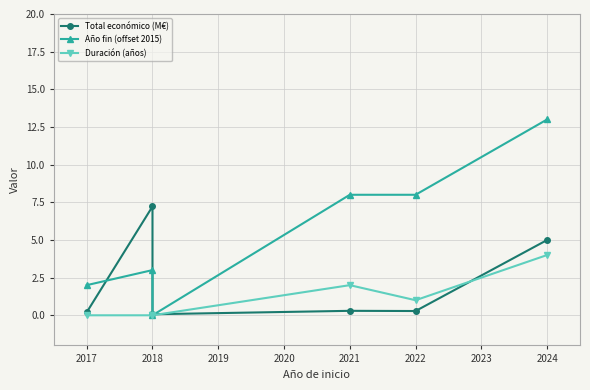

What is the sum of the Total económico (M€) values at 2017 and 2018?

7.3